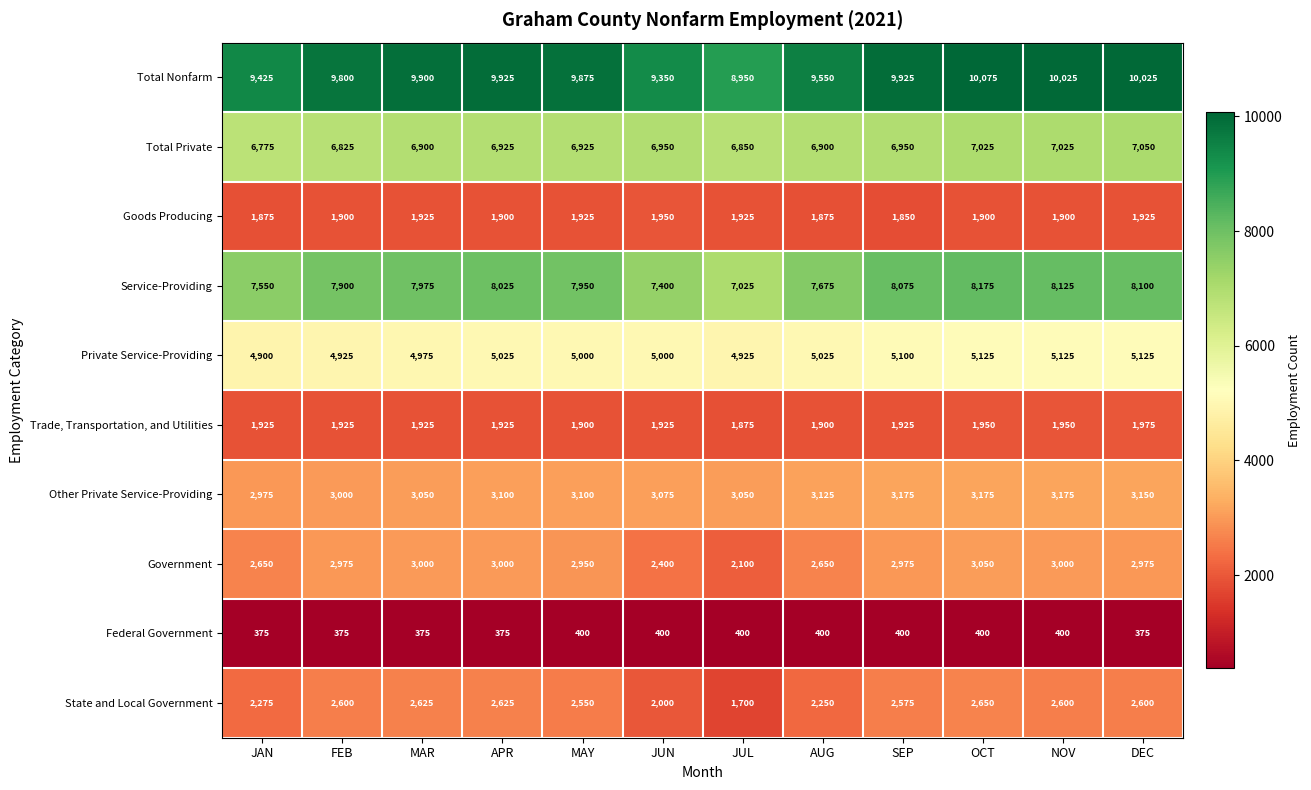

What is the sum of the Federal Government values at SEP and JUL?

800